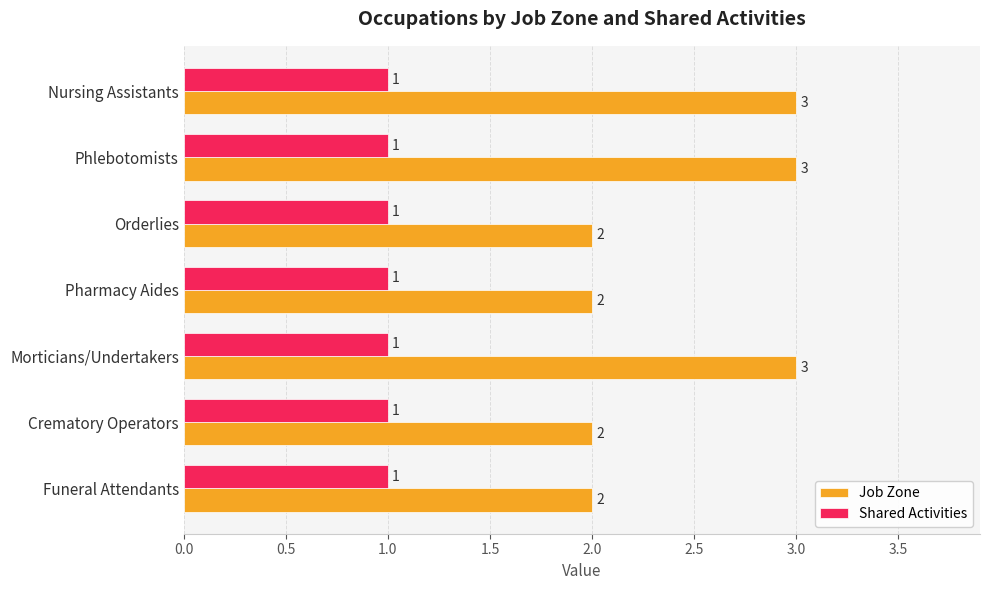

What is the average value of the Job Zone series?

2